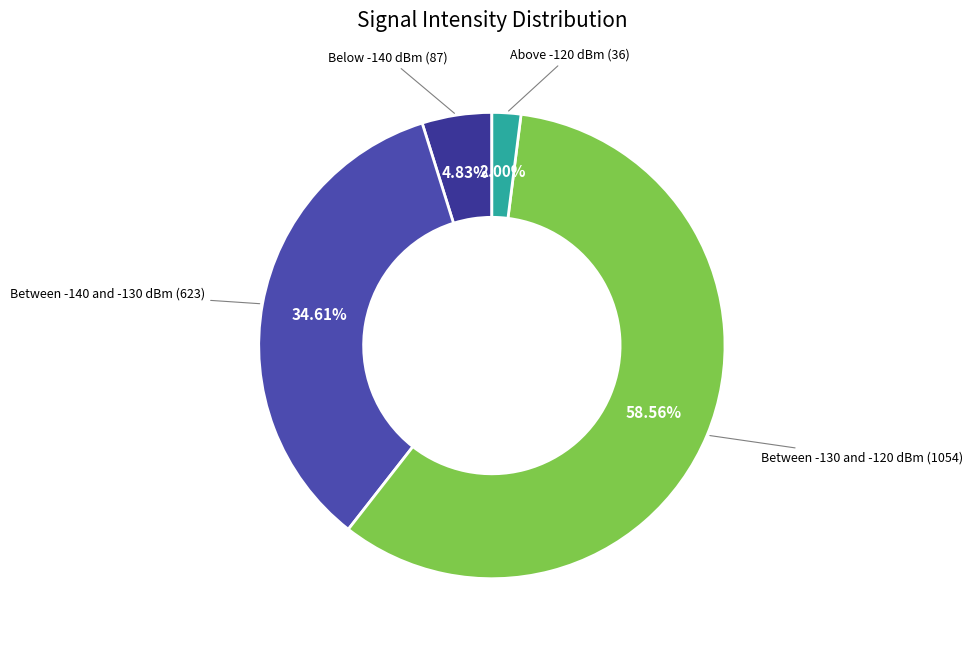

Which category has the biggest portion of the pie?

Between -130 and -120 dBm